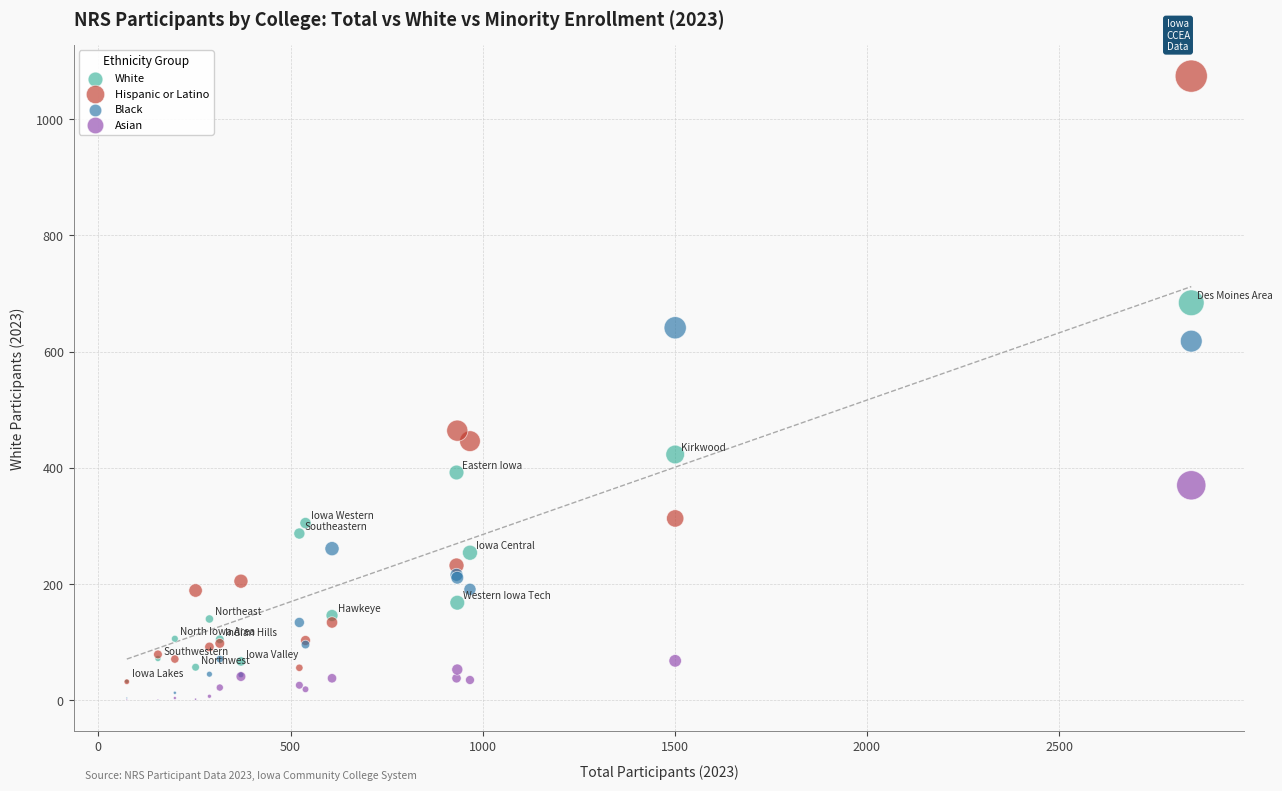

In the Hispanic or Latino series, what Y value is closest to 553?

464